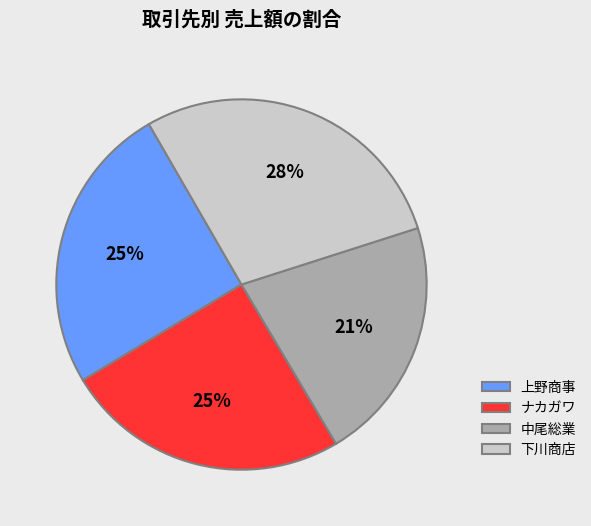

To the nearest percent, what is the average slice percentage?

25%